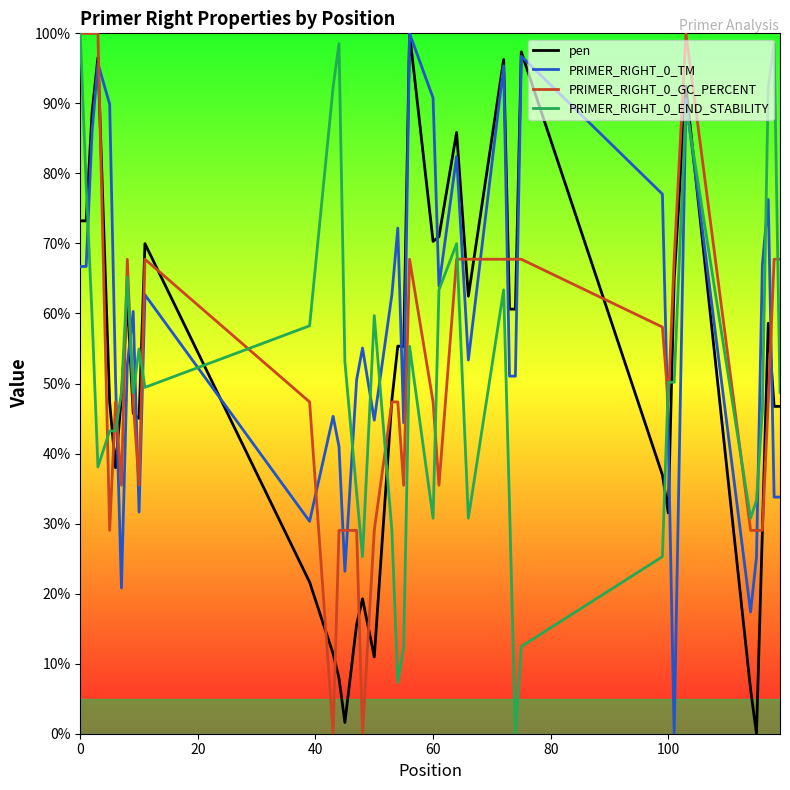

What is the greatest value displayed?

100.0